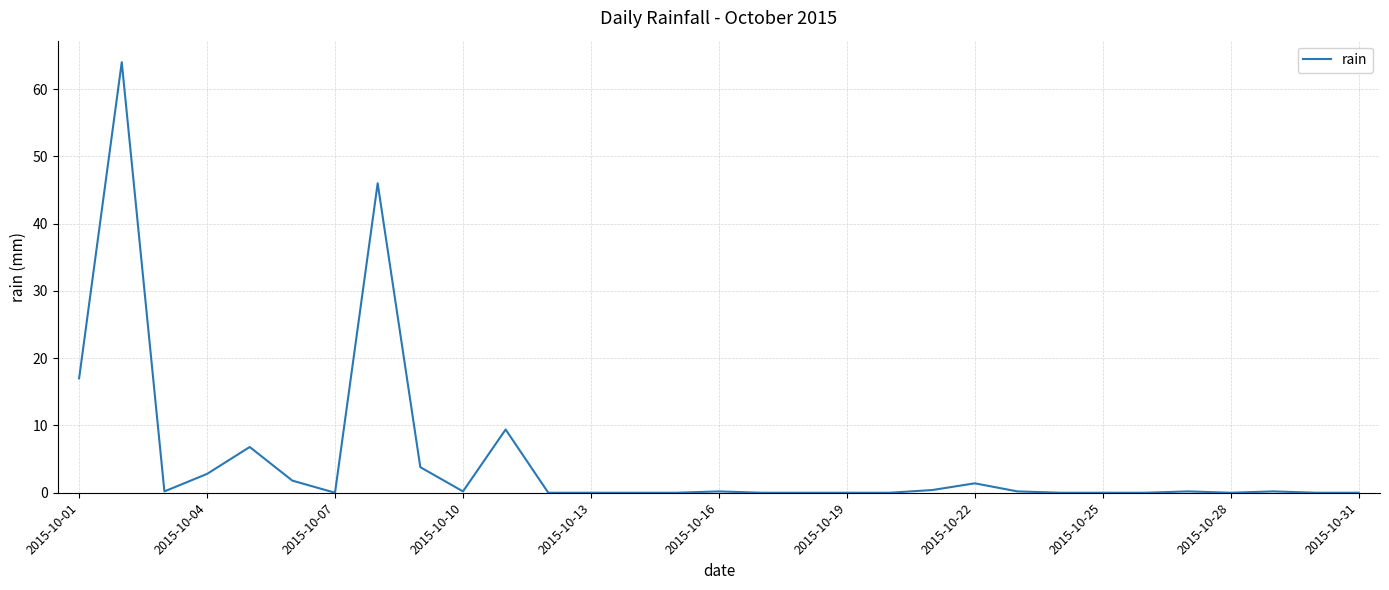

Does the chart display data point markers on the line(s)?

No